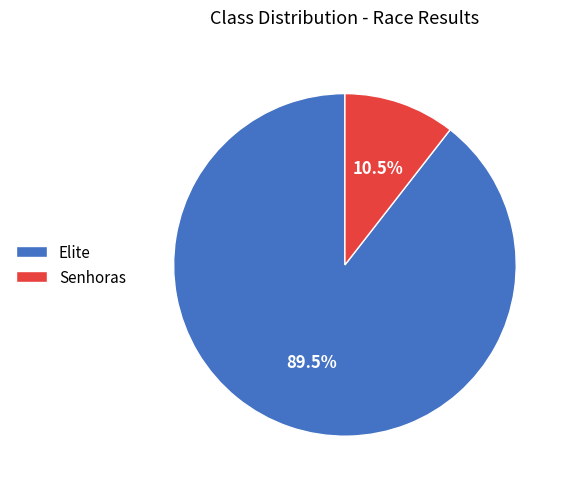

What portion of the pie excludes Senhoras?

89.5%